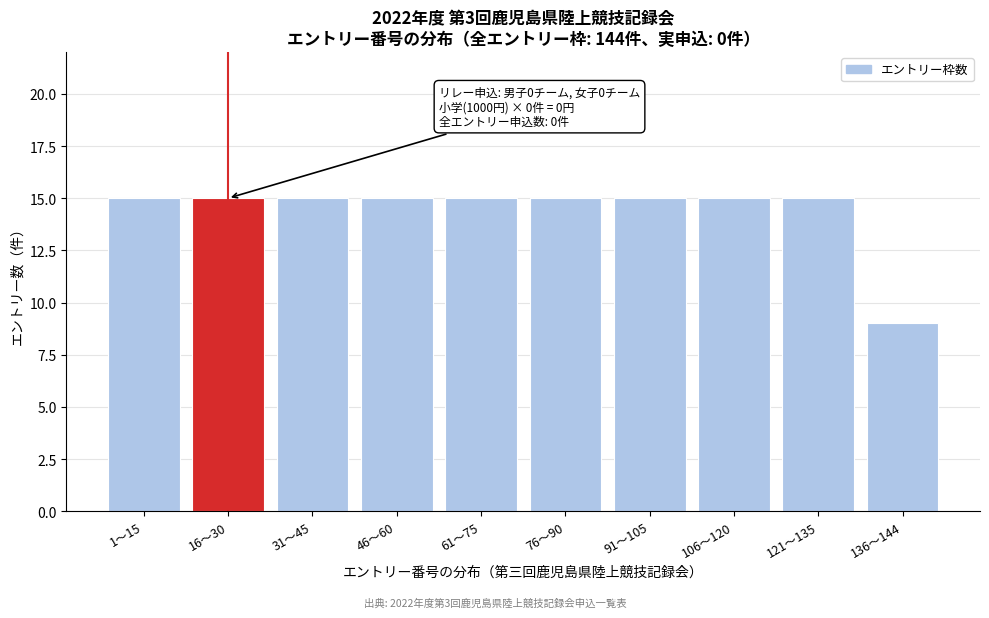

Reading right to left, extract all data points from this chart.

9	15	15	15	15	15	15	15	15	15